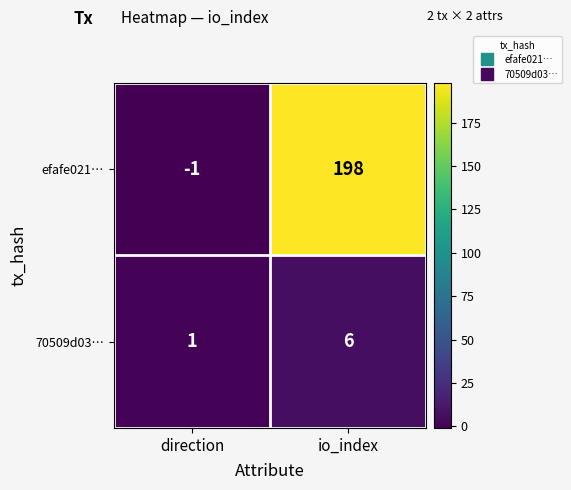

At which category is the sum across all series the highest?

io_index